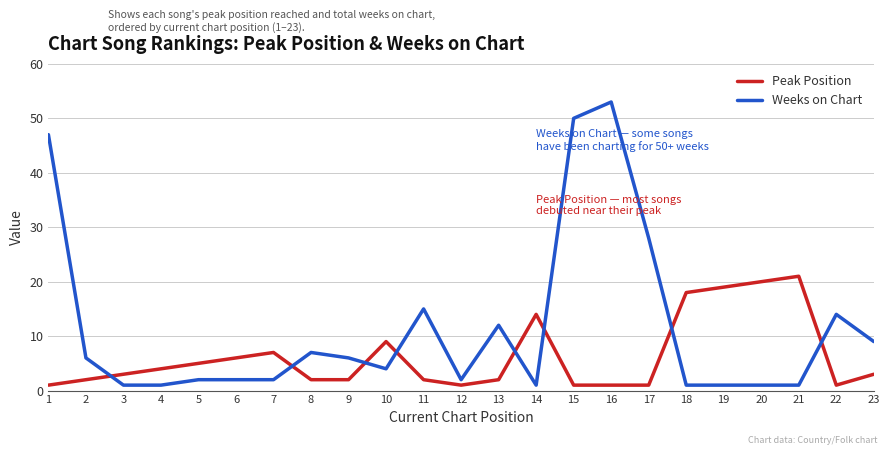

How many times do Weeks on Chart and Peak Position cross each other?

8